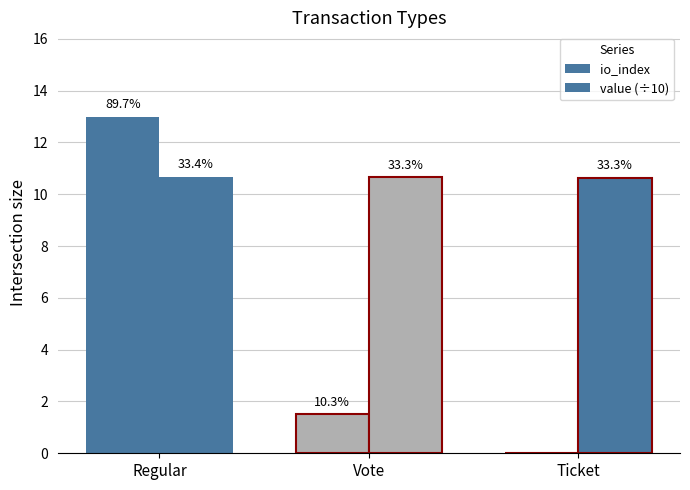

Does the chart contain stacked bars?

No